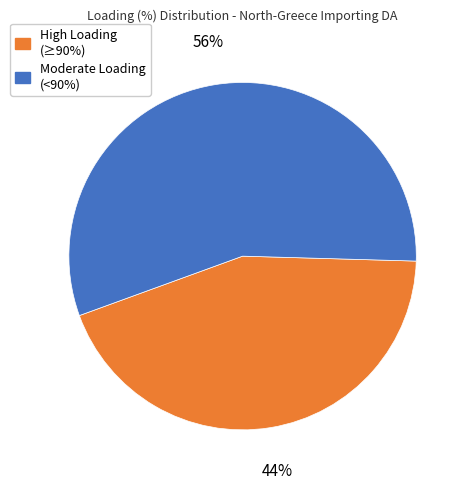

Approximately how many times larger is the value at High Loading (≥90%) compared to Moderate Loading (<90%)?

0.8